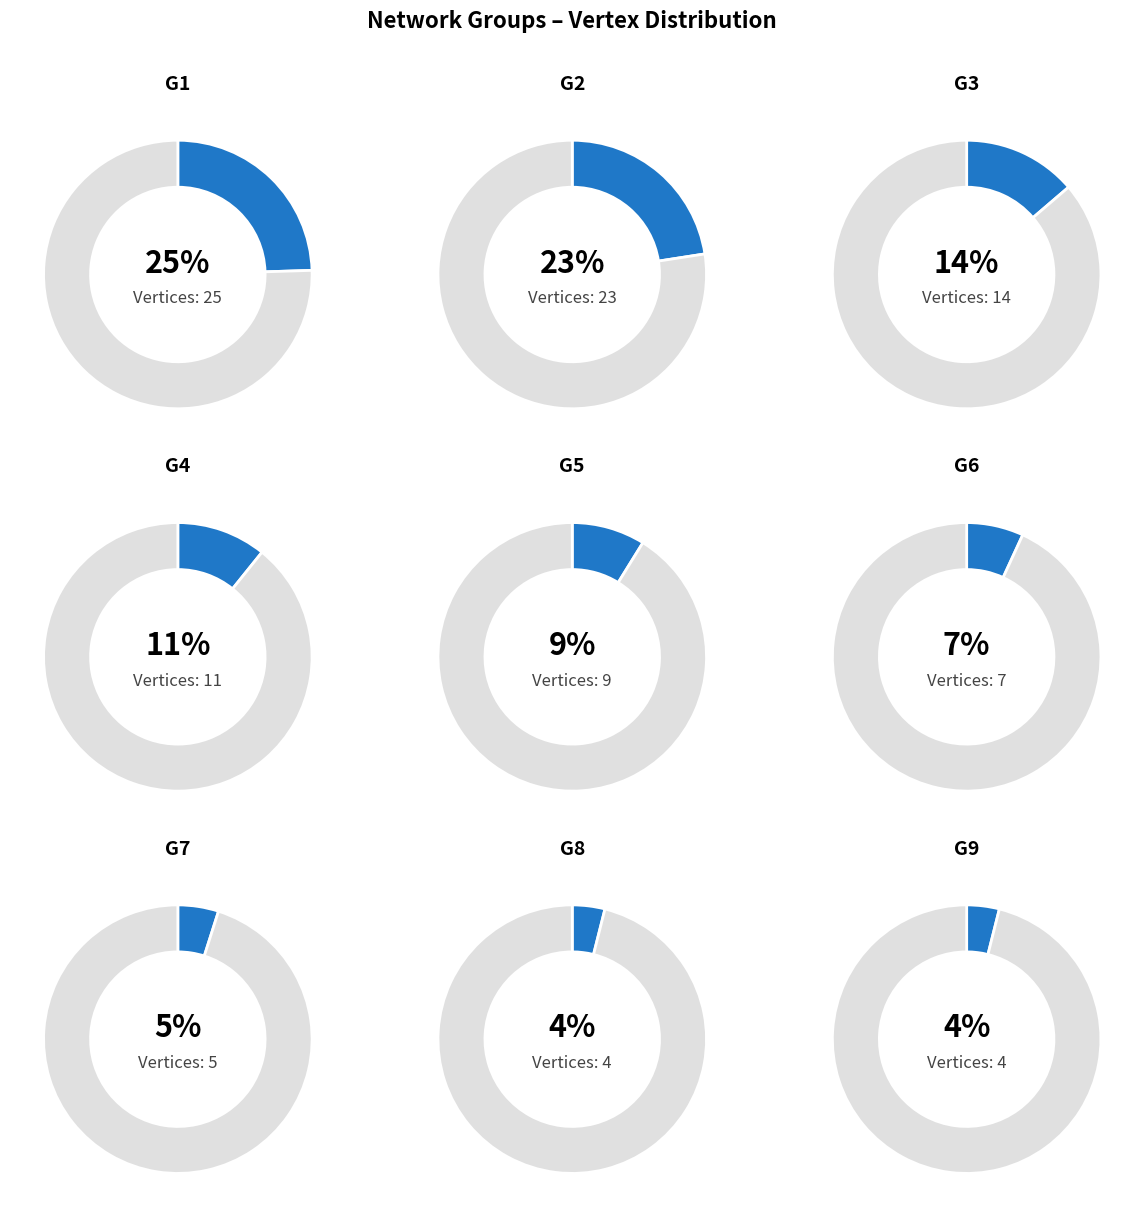

How many slices are in this pie chart?

9